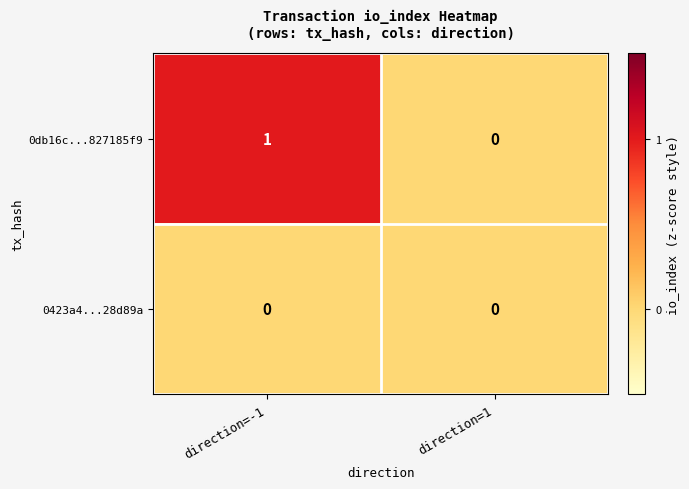

Which label corresponds to the largest value in the chart?

direction=-1